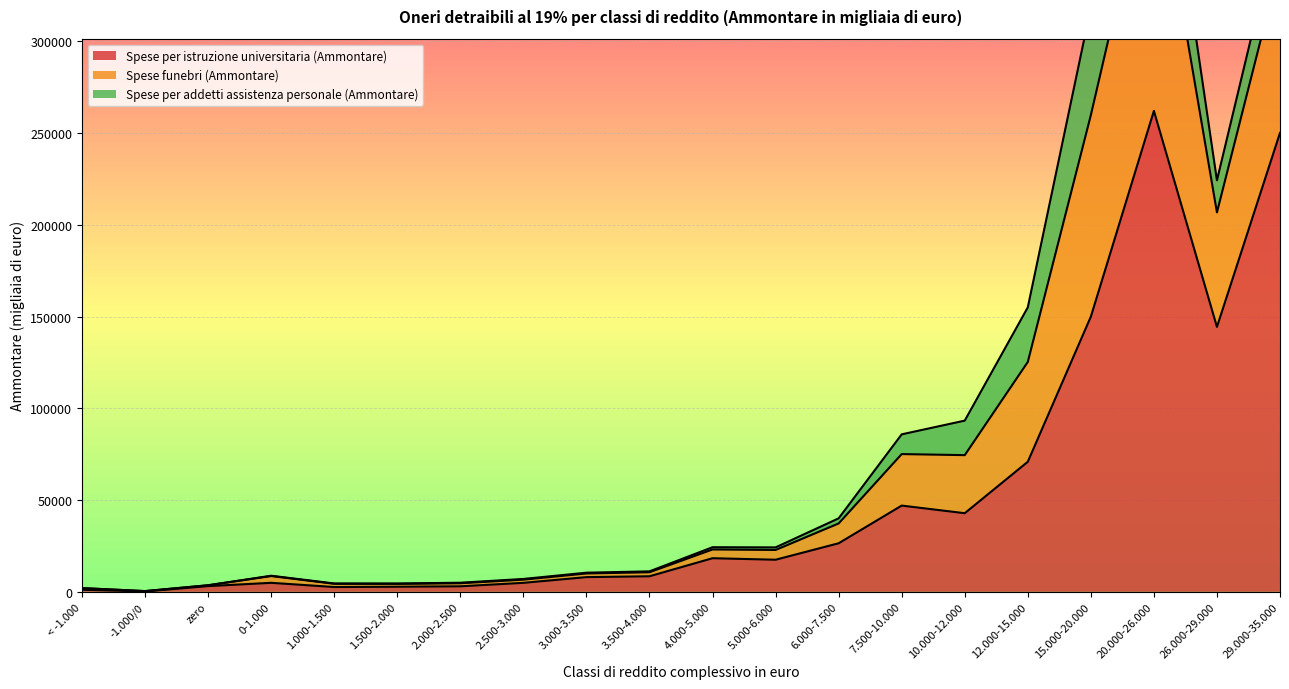

At which category is the sum across all series the highest?

20.000-26.000